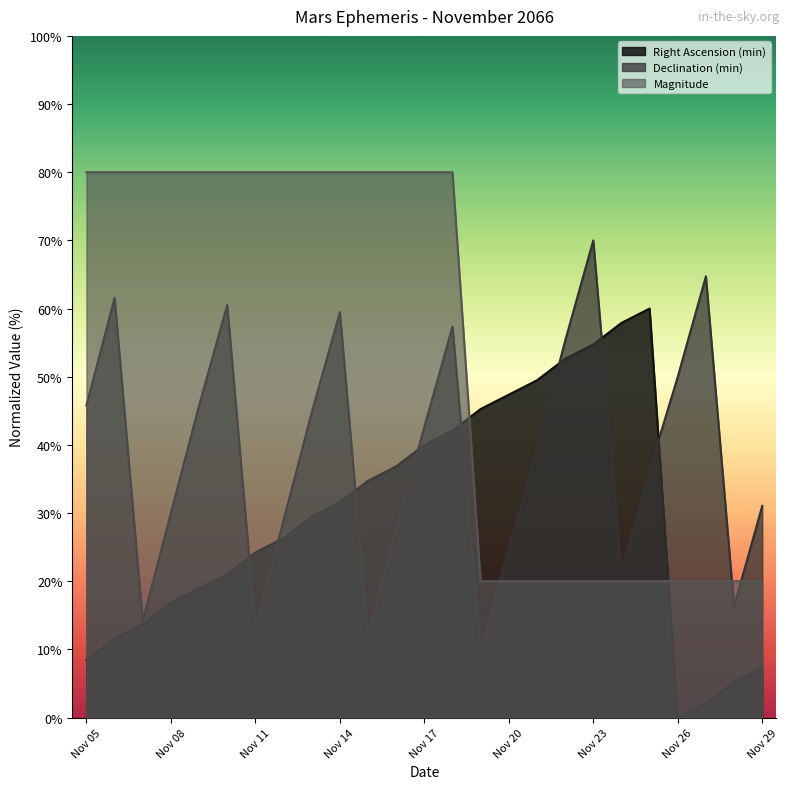

How many lines are shown in the chart?

3